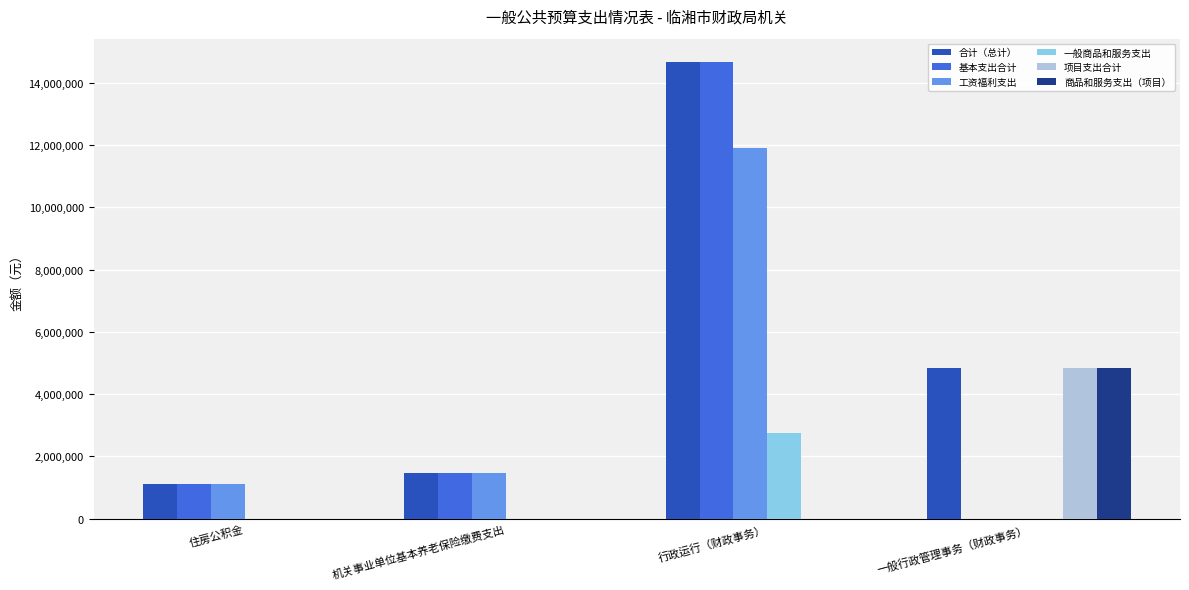

Is it true that 一般商品和服务支出 equals 2762960.0 at 行政运行（财政事务）?

True